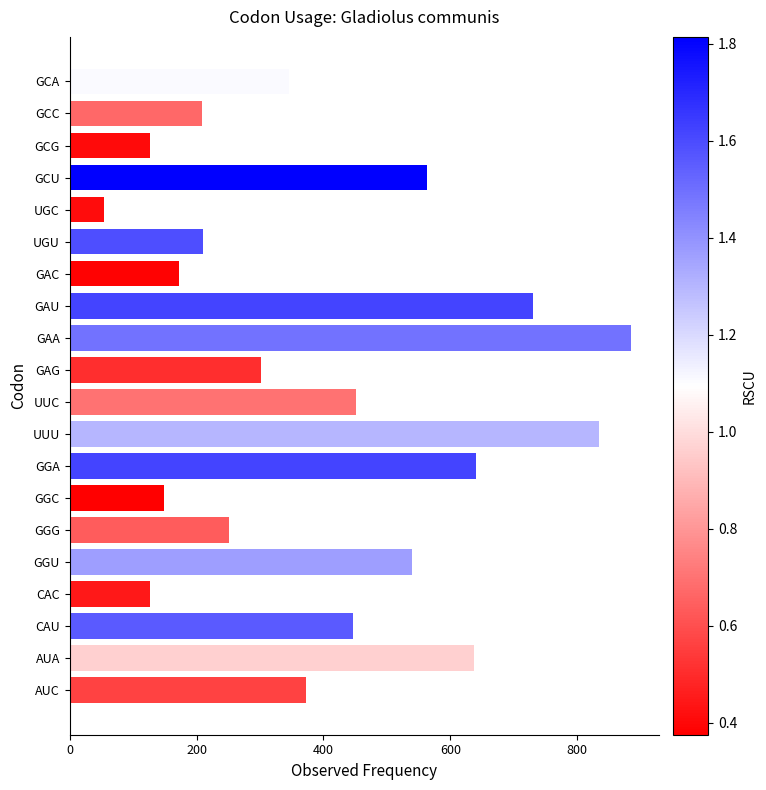

What is the difference between the second highest and minimum values?

781